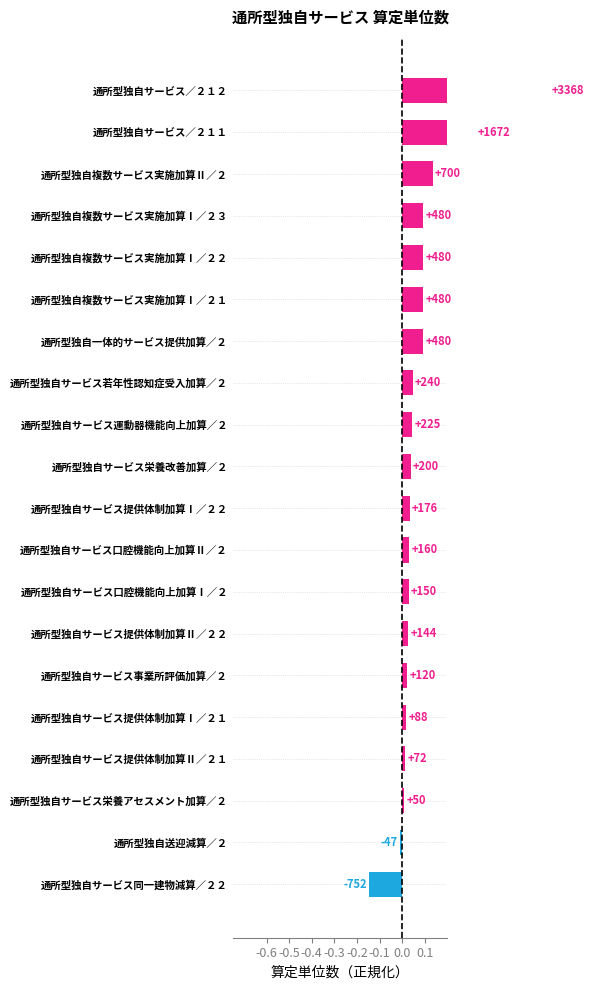

What is the sum of the values at 通所型独自サービス提供体制加算Ⅱ／２１ and 通所型独自サービス／２１１?

0.3